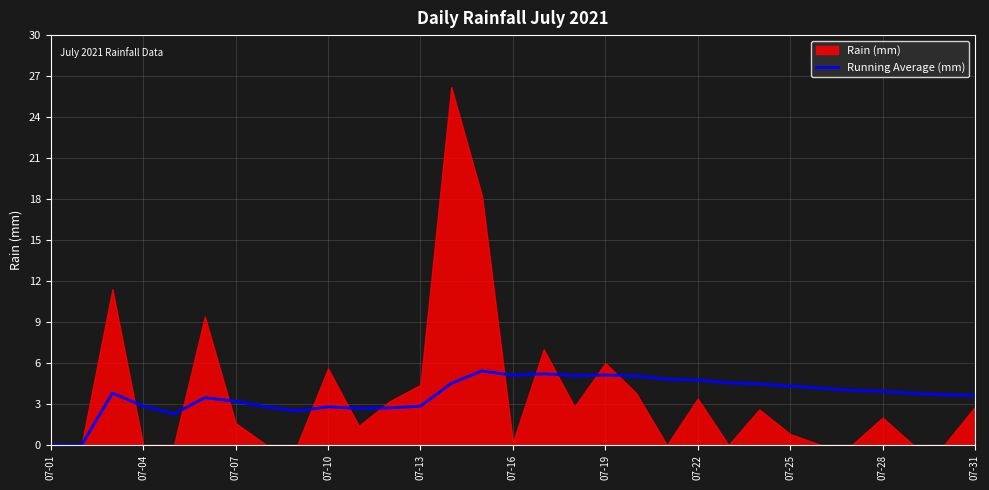

What is the average value?

3.7